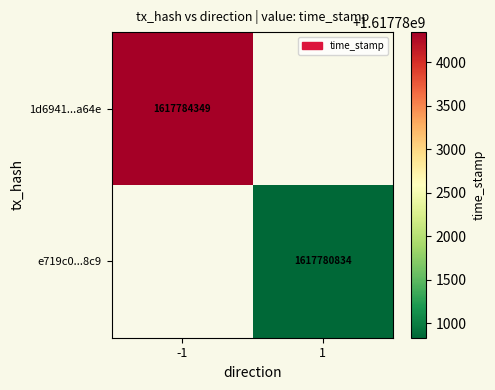

The value of 1d6941...a64e at -1 is 680698897. True or false?

False